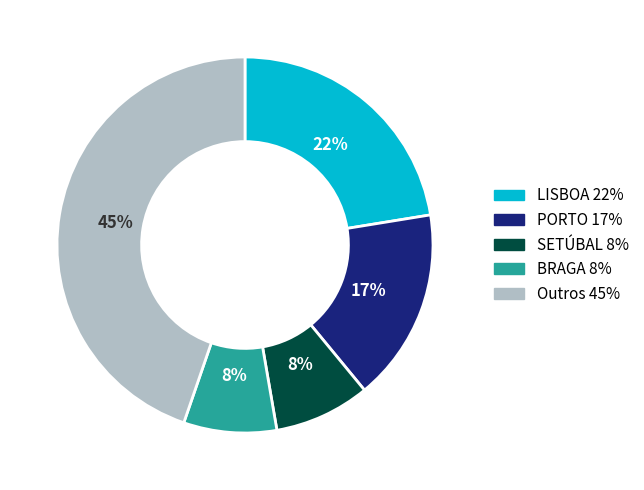

Does any single category account for the majority?

No